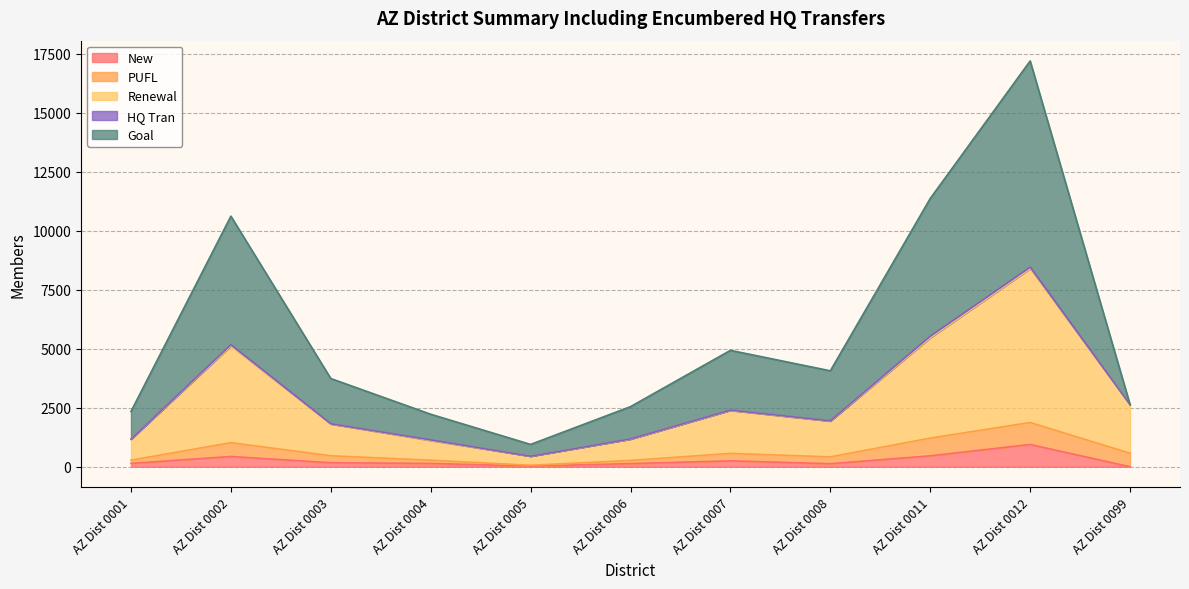

True or false: New and Renewal intersect in this chart.

False